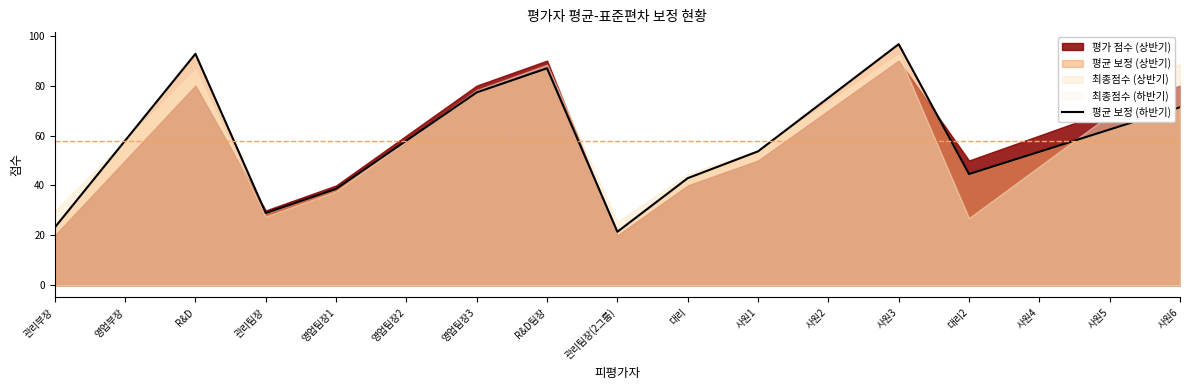

What is the label of the 8th point from the left?

R&D팀장